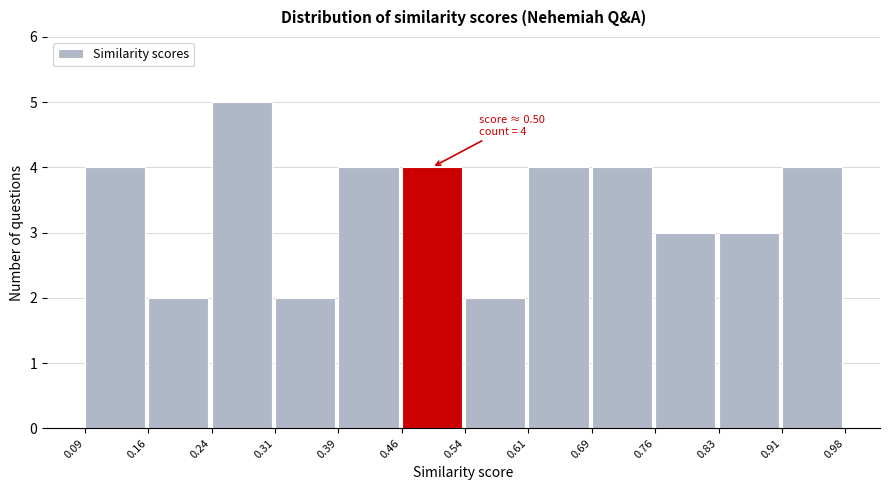

Which range on the x-axis has the tallest bar?

0.24 to 0.31